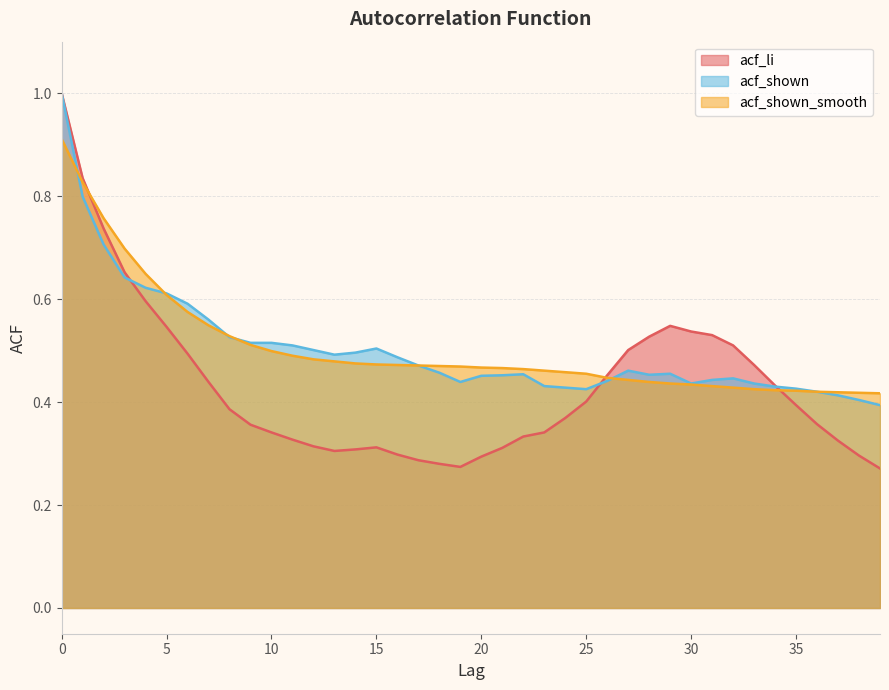

The acf_shown_smooth series shows 0.4 at 33. True or false?

True